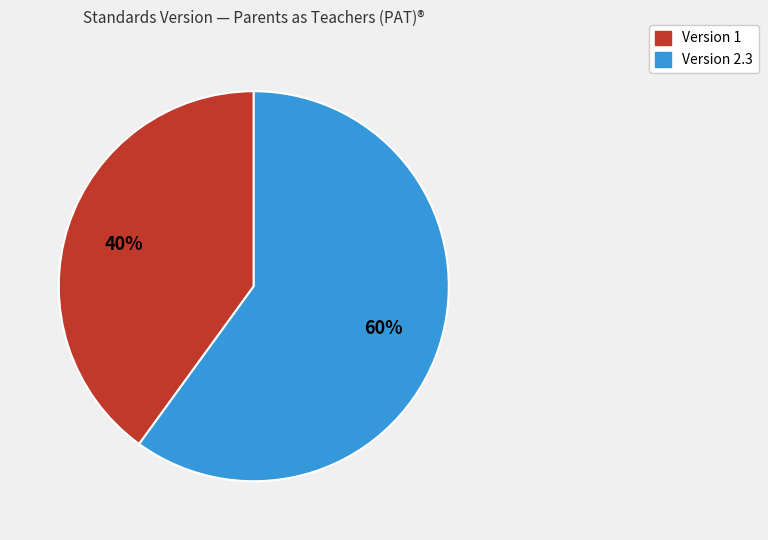

To the nearest percent, what is the average slice percentage?

50%